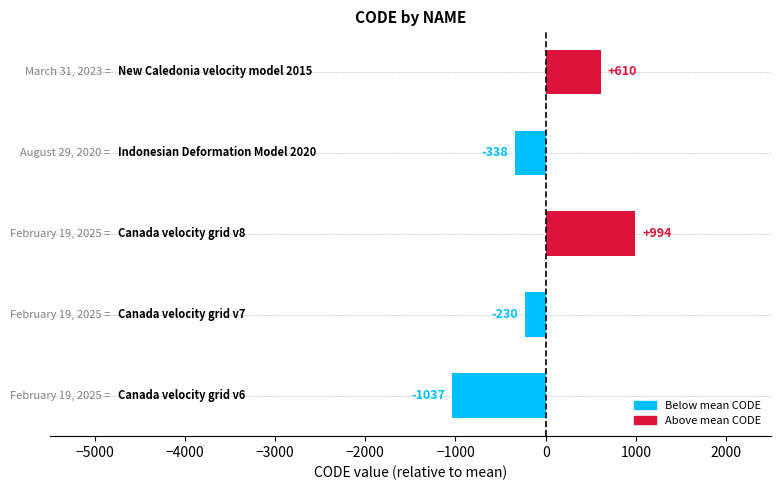

What is the difference between the second highest and second lowest values?

948.0